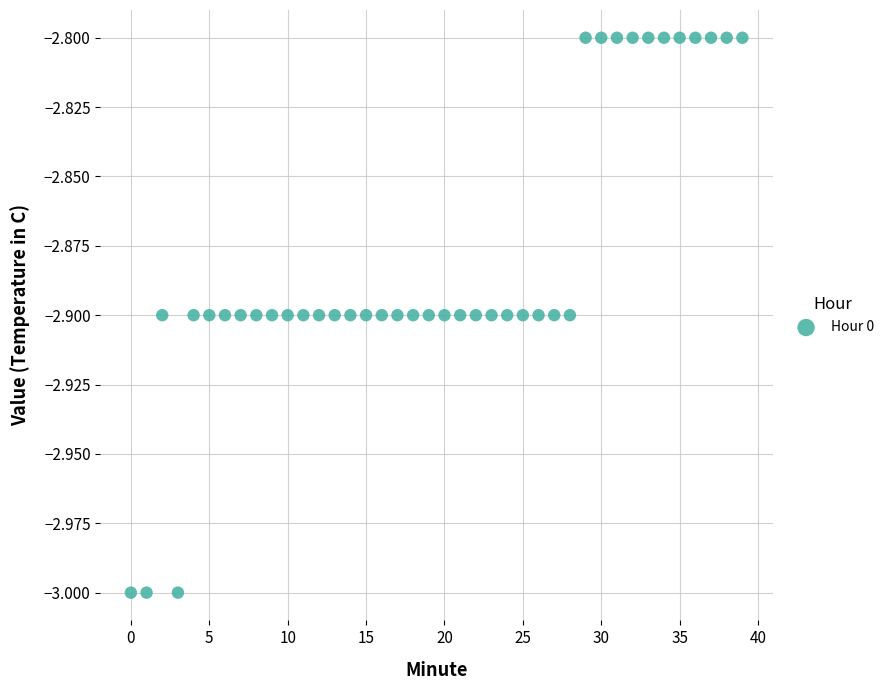

How many points are shown in the scatter plot?

40